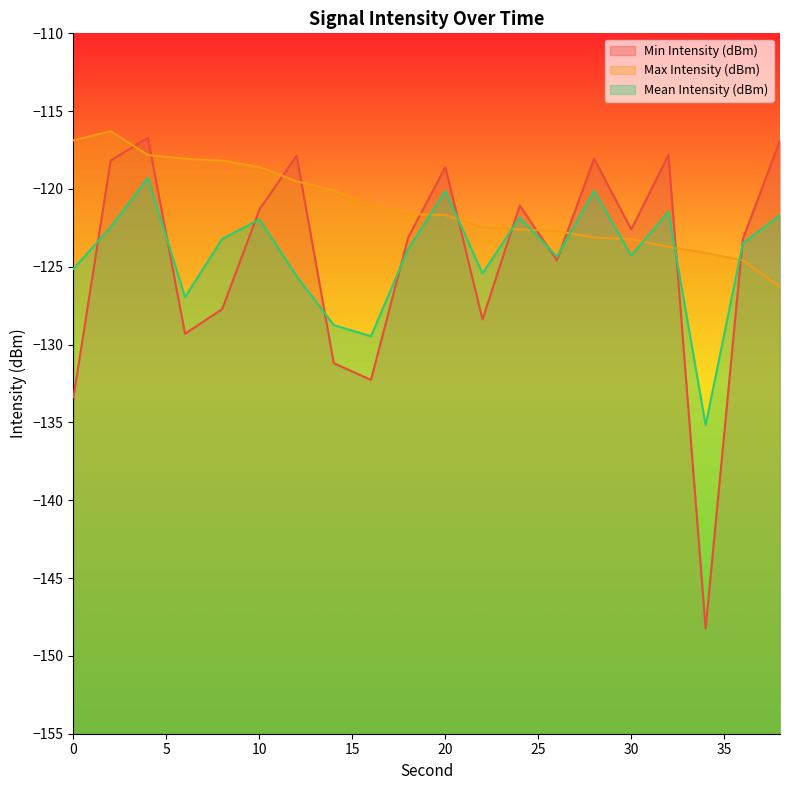

How many lines are shown in the chart?

3